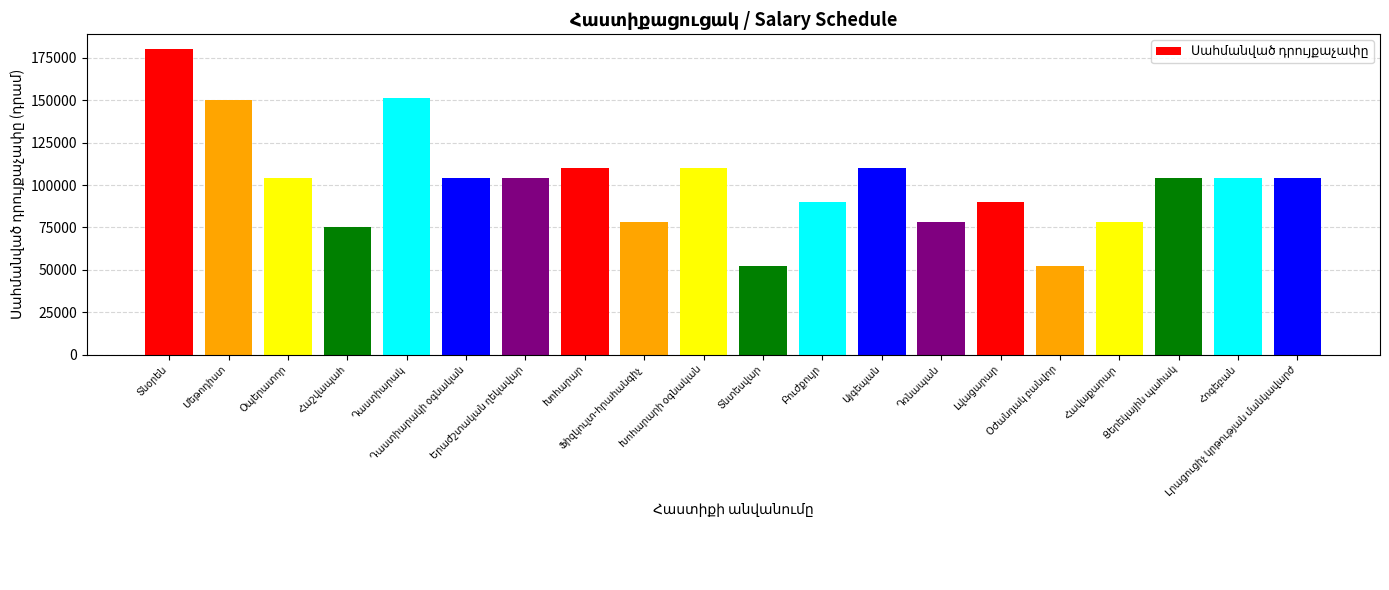

What is the difference between the second highest and second lowest values?

99200